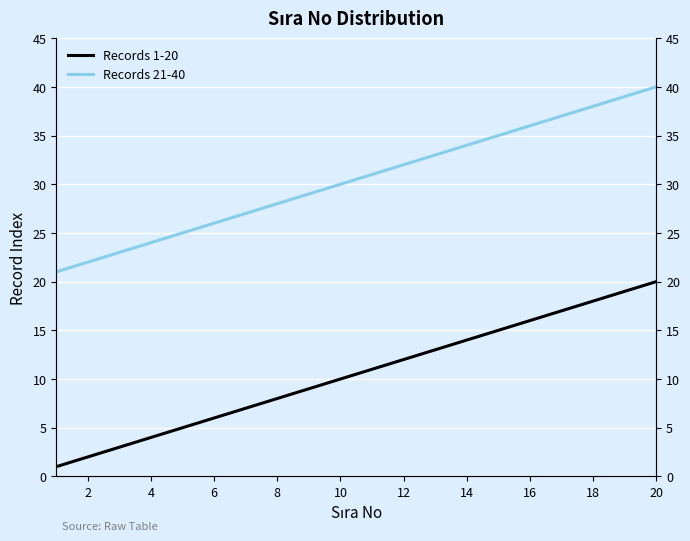

Reading left to right, extract all data points from this chart.

Records 1-20: 1	2	3	4	5	6	7	8	9	10	11	12	13	14	15	16	17	18	19	20
Records 21-40: 21	22	23	24	25	26	27	28	29	30	31	32	33	34	35	36	37	38	39	40